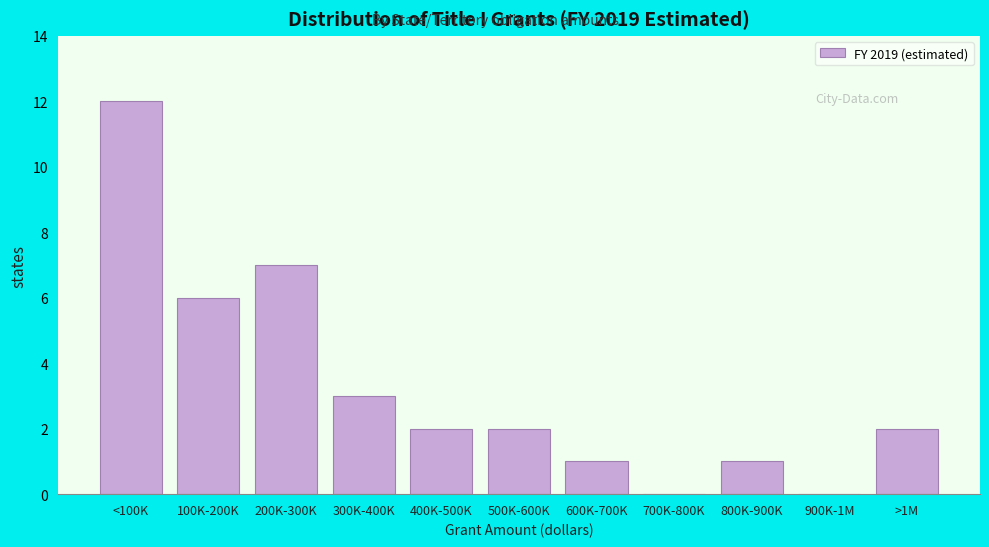

Reading left to right, extract all data points from this chart.

<100K=12	100K-200K=6	200K-300K=7	300K-400K=3	400K-500K=2	500K-600K=2	600K-700K=1	700K-800K=0	800K-900K=1	900K-1M=0	>1M=2